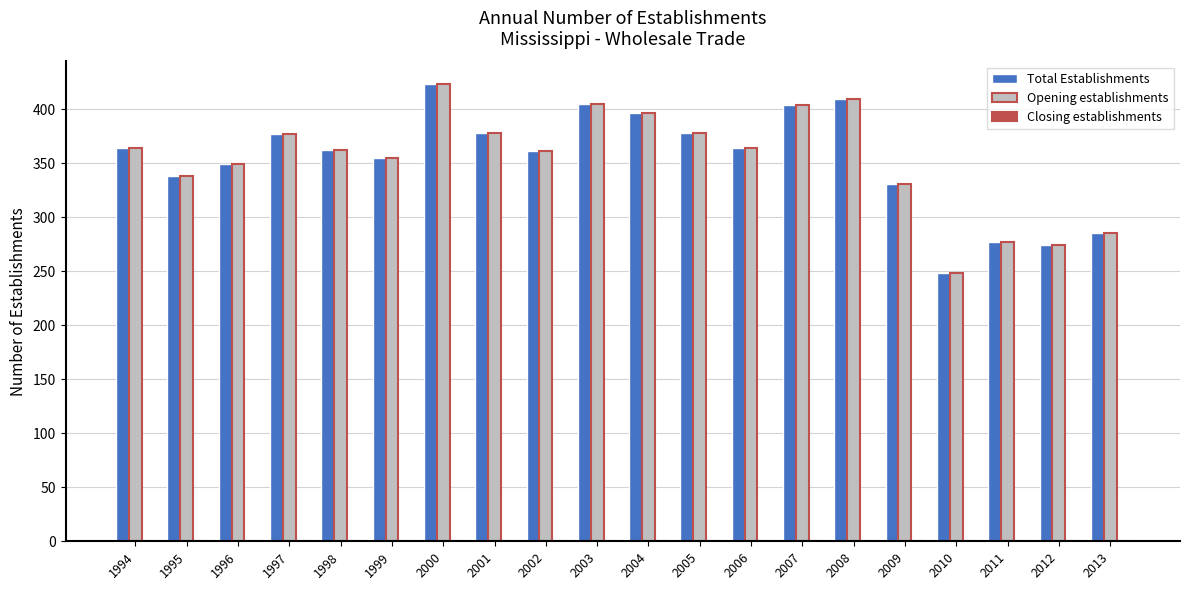

At which category is the sum across all series the highest?

2000